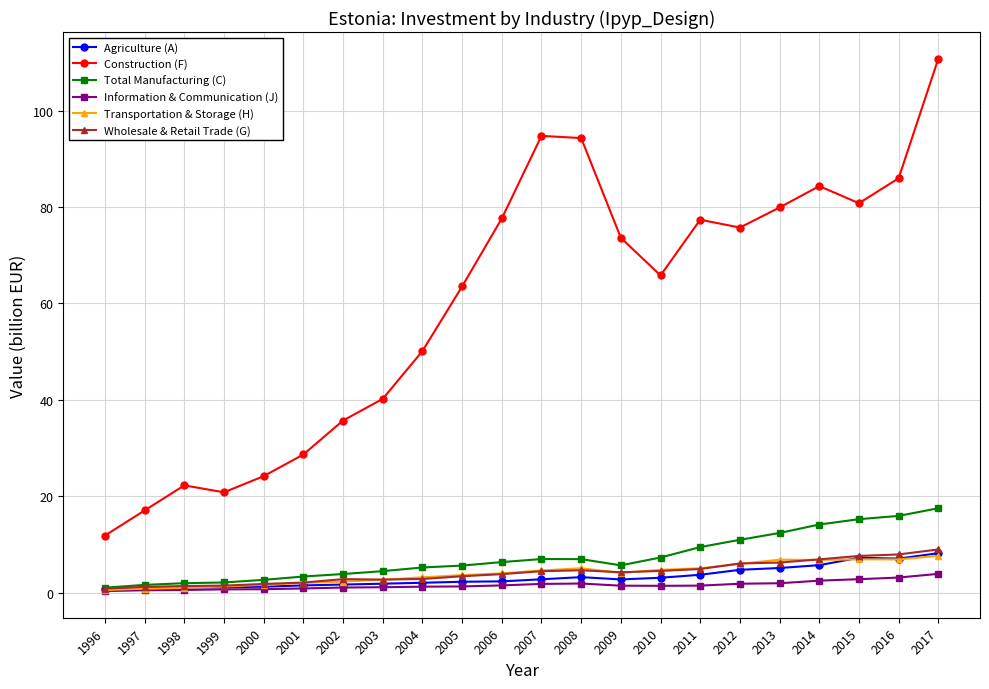

What is the approximate value of Information & Communication (J) at 2014?

2.5